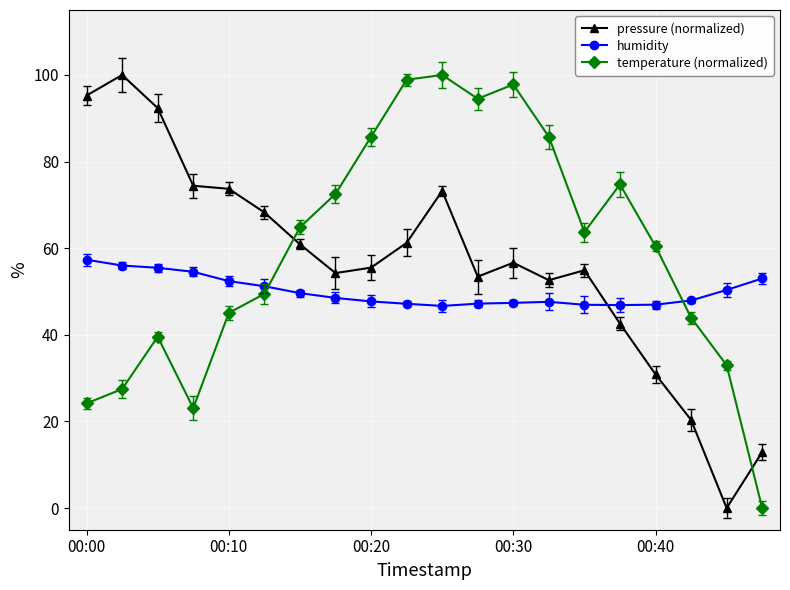

Which series ends up on top after the final intersection of humidity and pressure (normalized)?

humidity